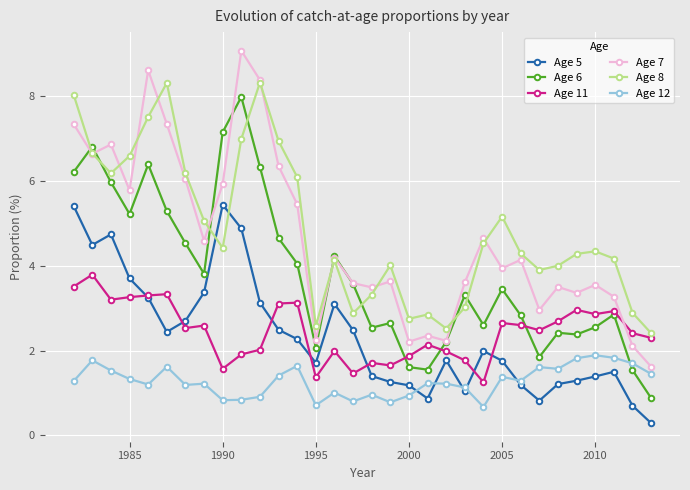

Which series has the widest spread of values?

Age 7